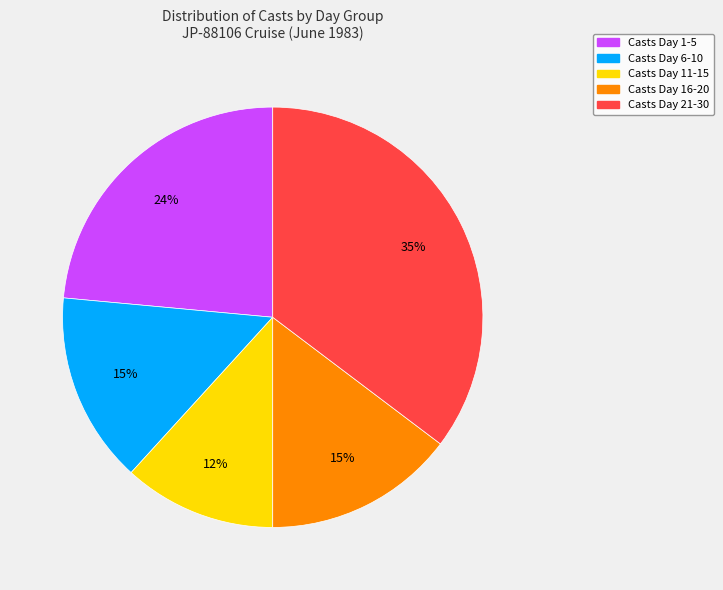

How many segments does this pie chart have?

5